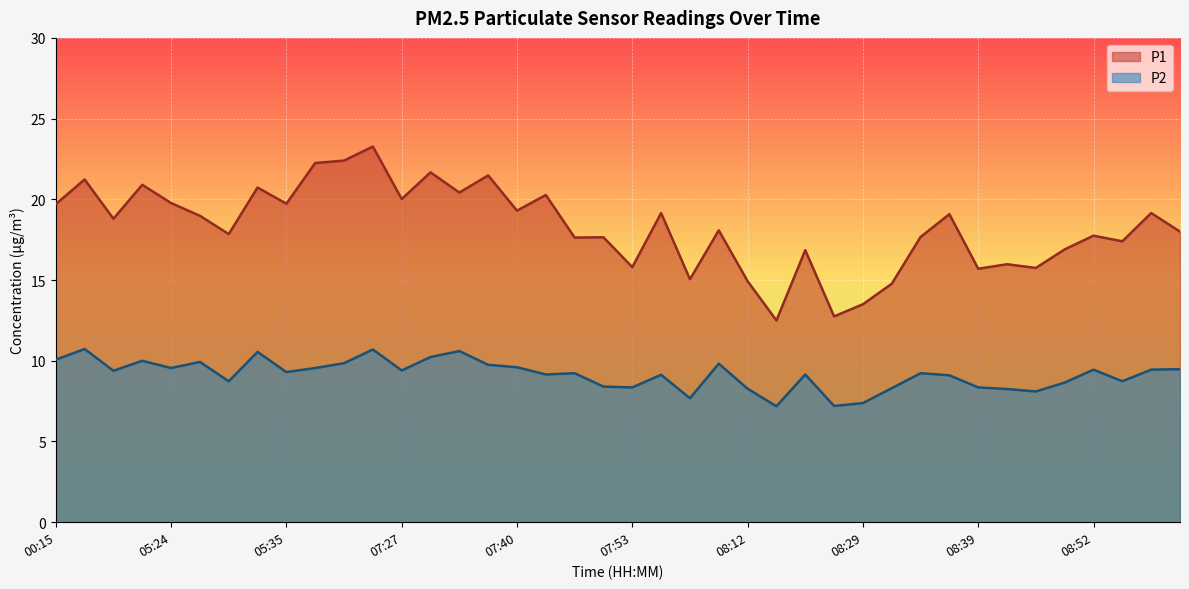

What is the label of the 36th point from the right?

05:24